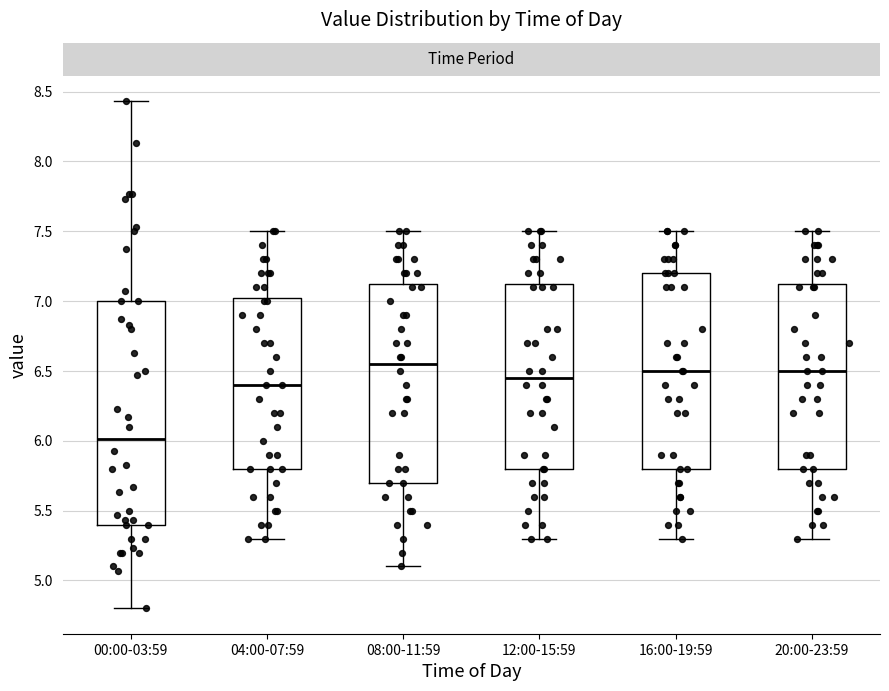

Where is the upper edge of the box for 04:00-07:59 on the y-axis? The values are not printed on the chart, so give them approximately, as read against the axis.

7.05